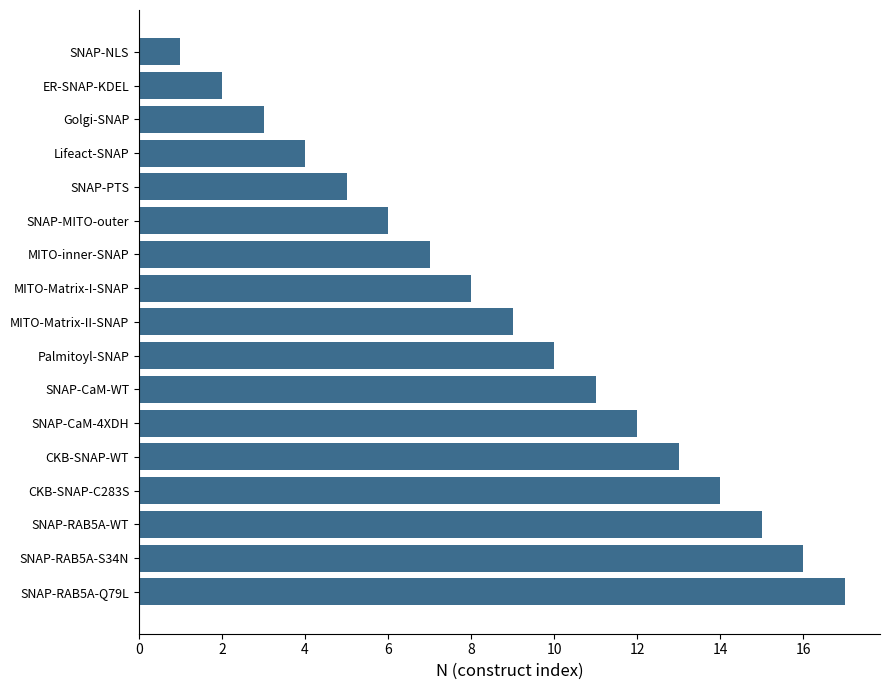

What is the difference between the second highest and second lowest values?

14